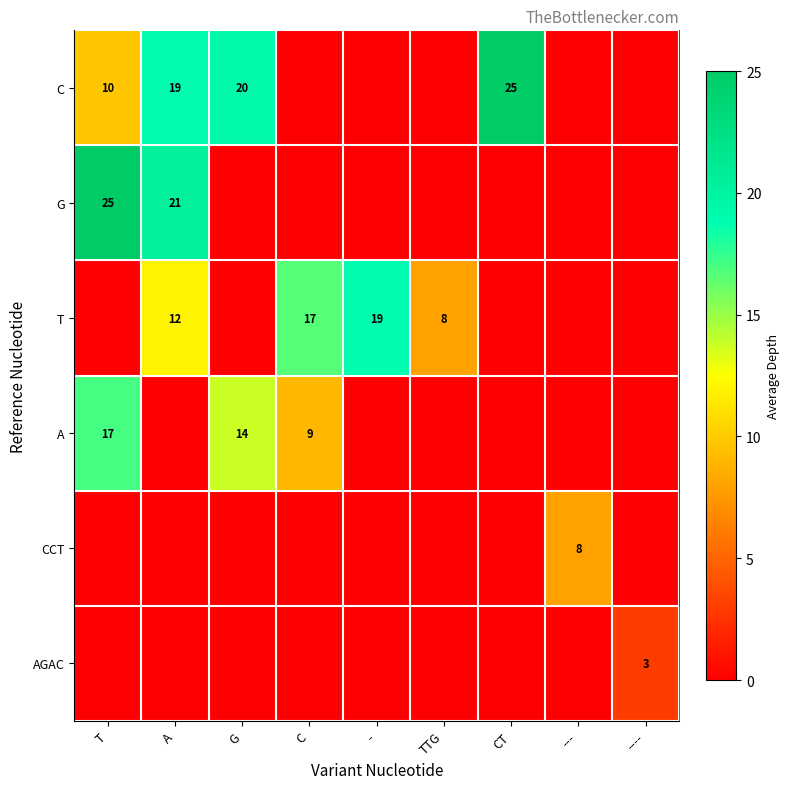

The C series shows 5 at T. True or false?

False